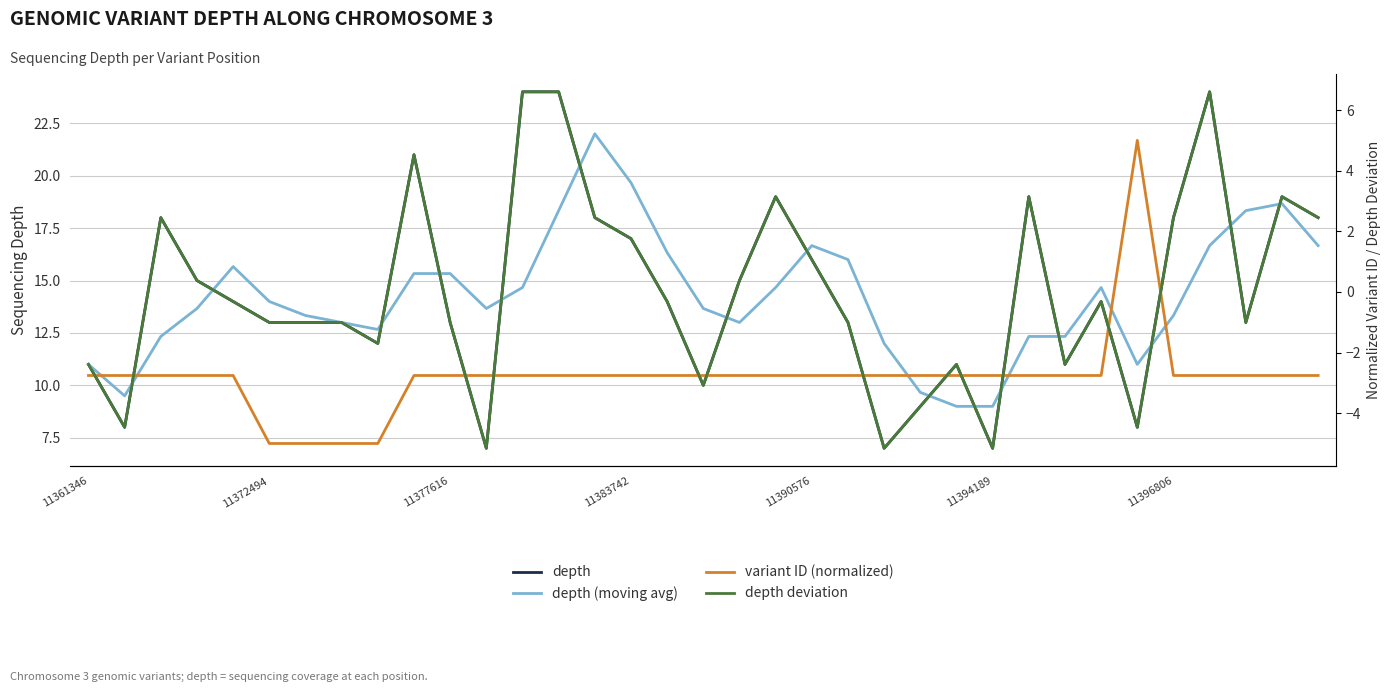

What are all the series names shown in the legend?

depth, depth (moving avg), variant ID (normalized), depth deviation